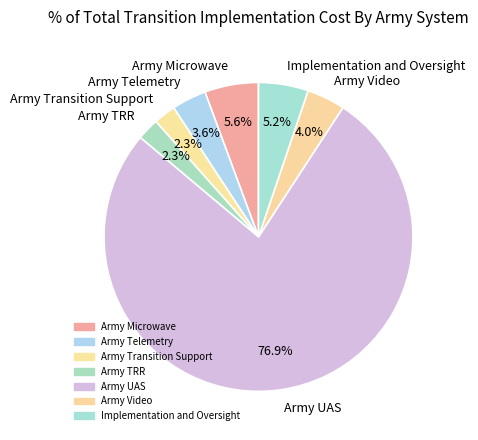

Between Army Telemetry and Army Transition Support, which is larger?

Army Telemetry